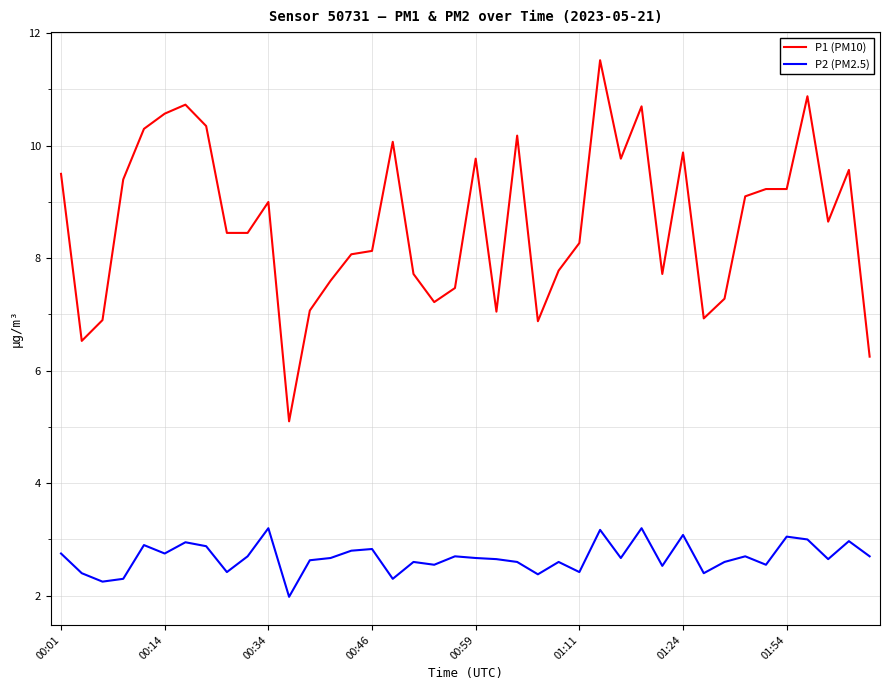

What is the difference between the maximum and minimum values in the P2 (PM2.5) series?

1.2